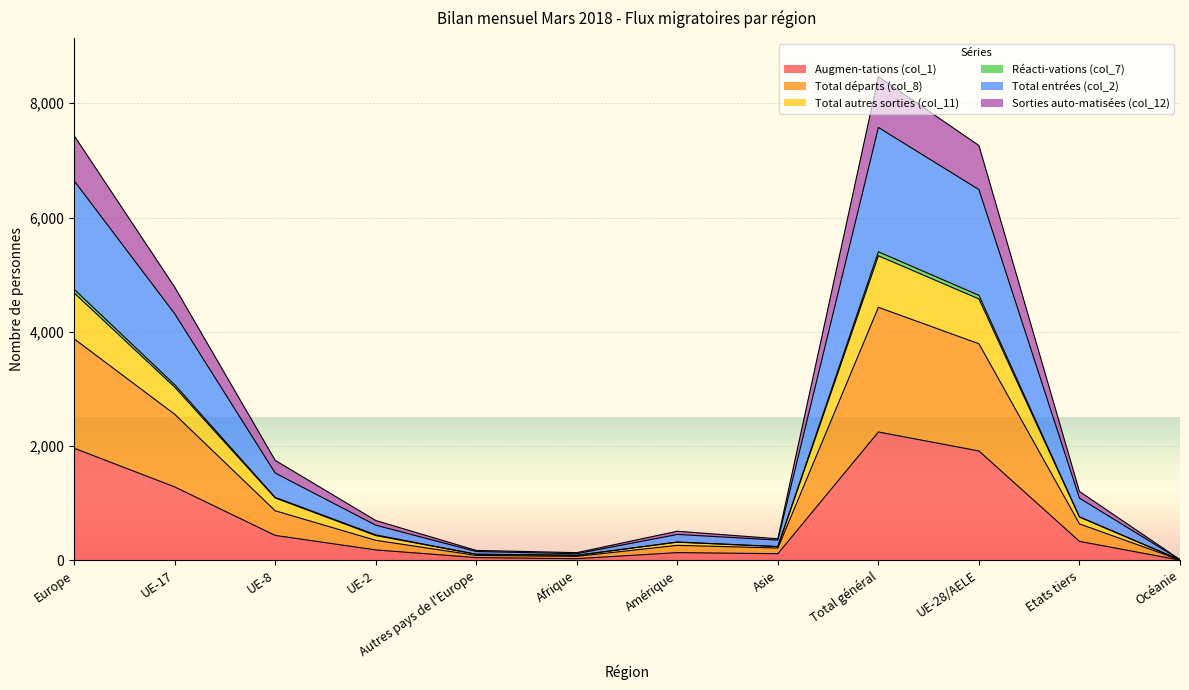

What is the label of the 1st point from the left?

Europe